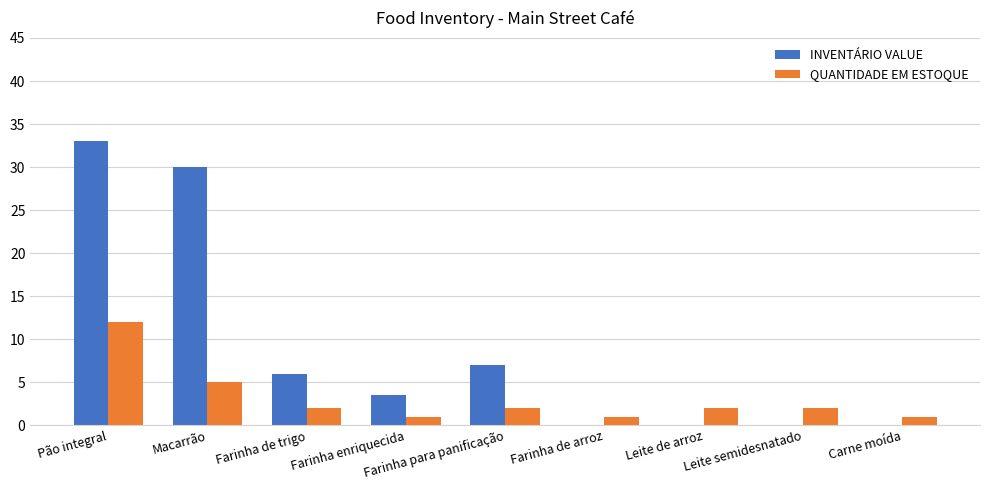

Is the value of QUANTIDADE EM ESTOQUE at Leite semidesnatado greater than the value of INVENTÁRIO VALUE at Farinha de arroz?

Yes